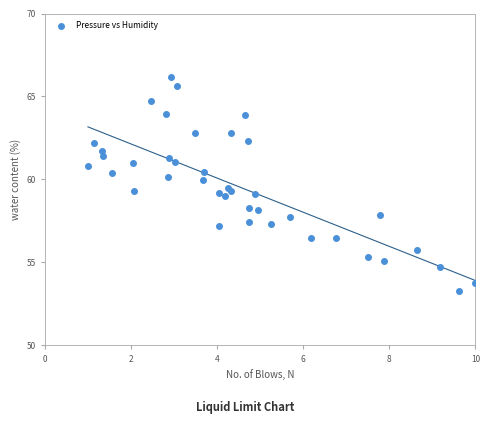

What is the range of Y values (max minus min)?

12.9